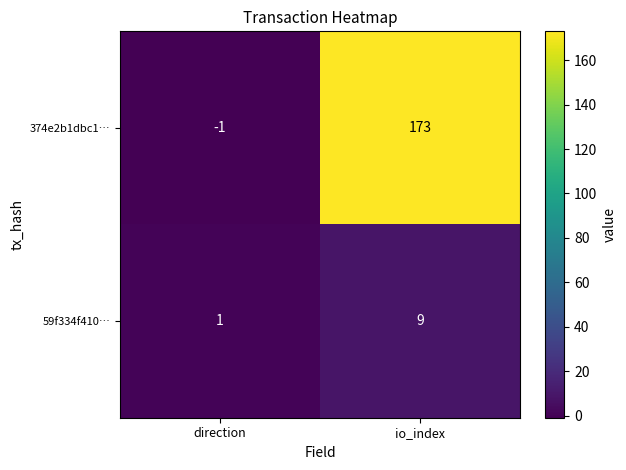

Which series changed the most between direction and io_index?

374e2b1dbc1…